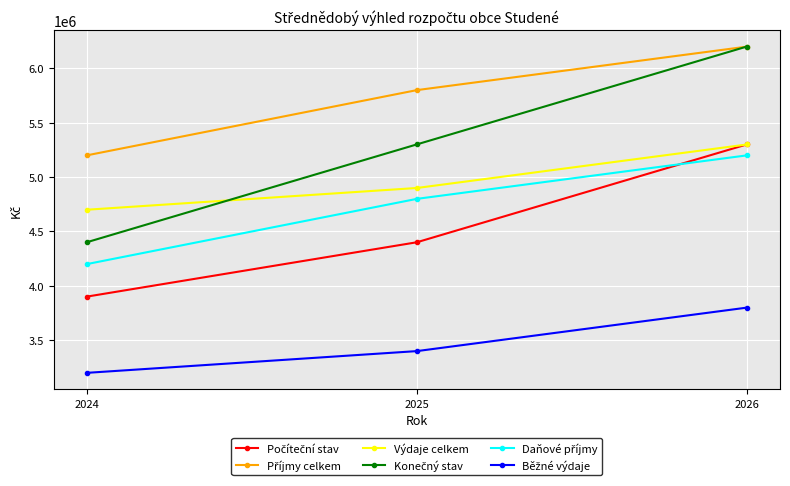

What is the total value across all series at 2026?

32001876